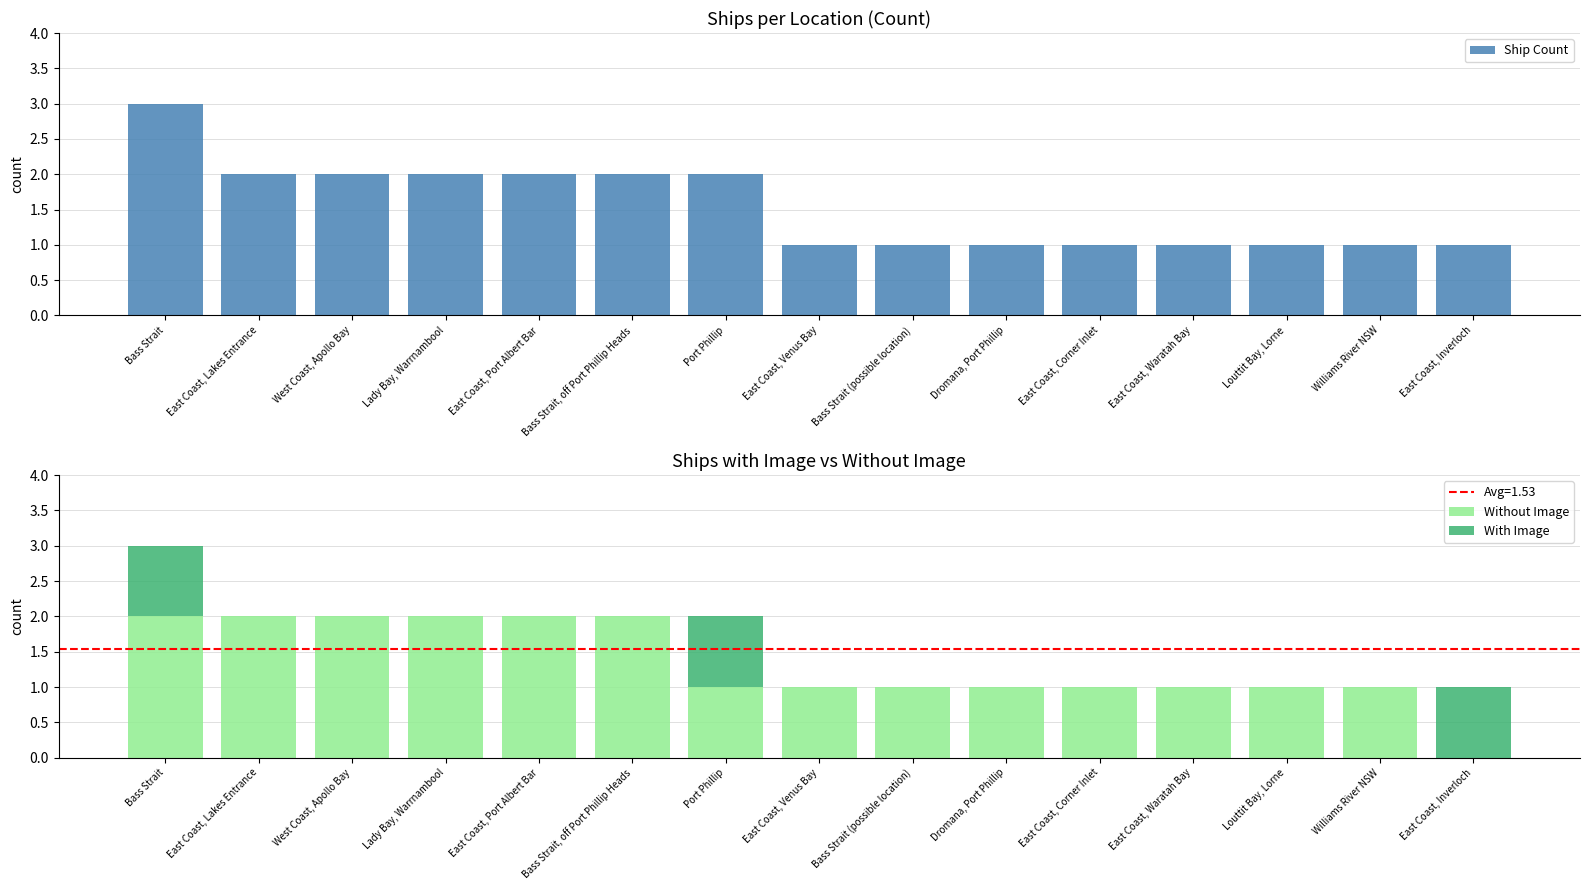

What is the maximum value for Without Image?

2